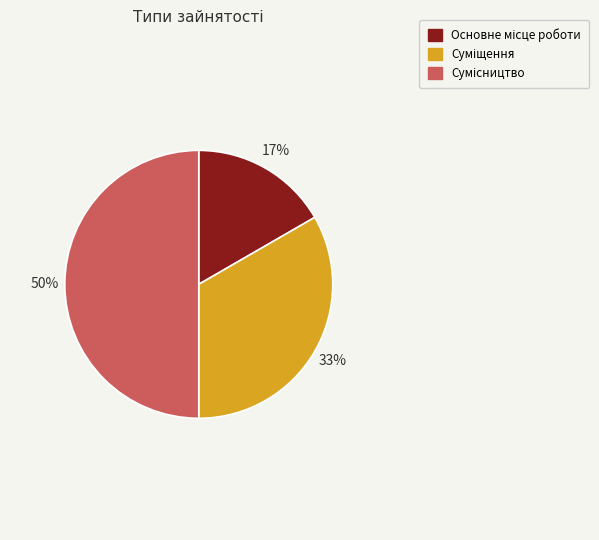

To the nearest percent, what is the difference between the largest and smallest slice percentages?

33%